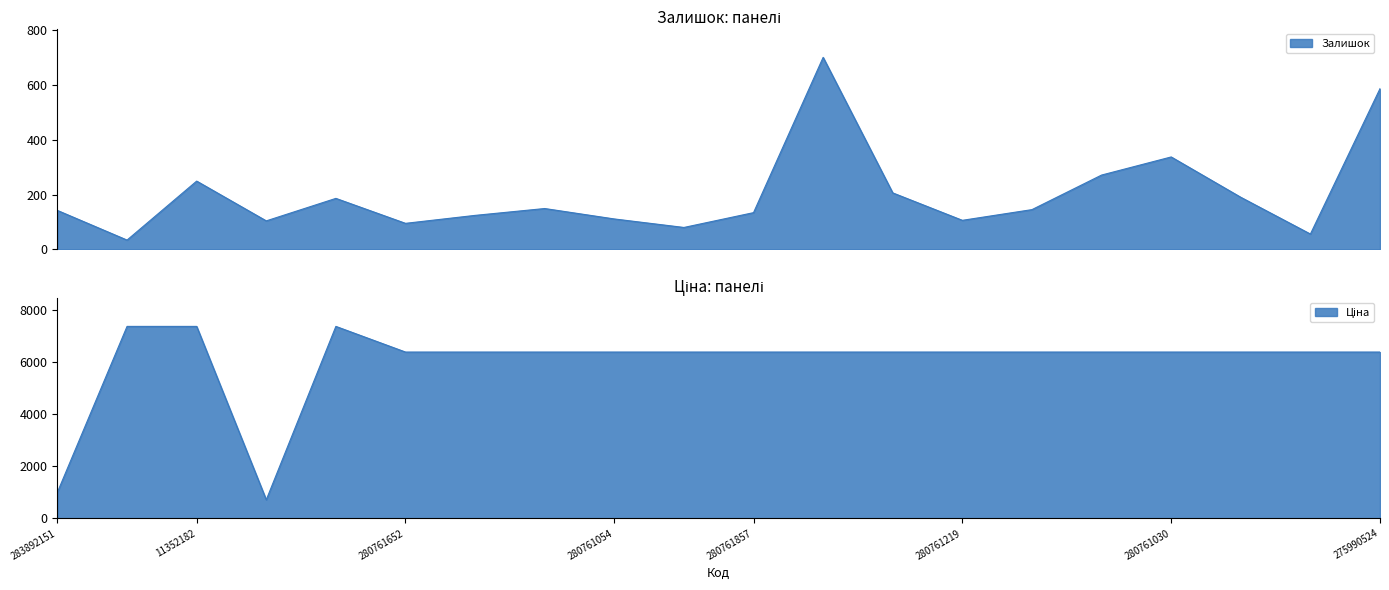

What is the value of the Залишок point at the 12th from the left?

700.0